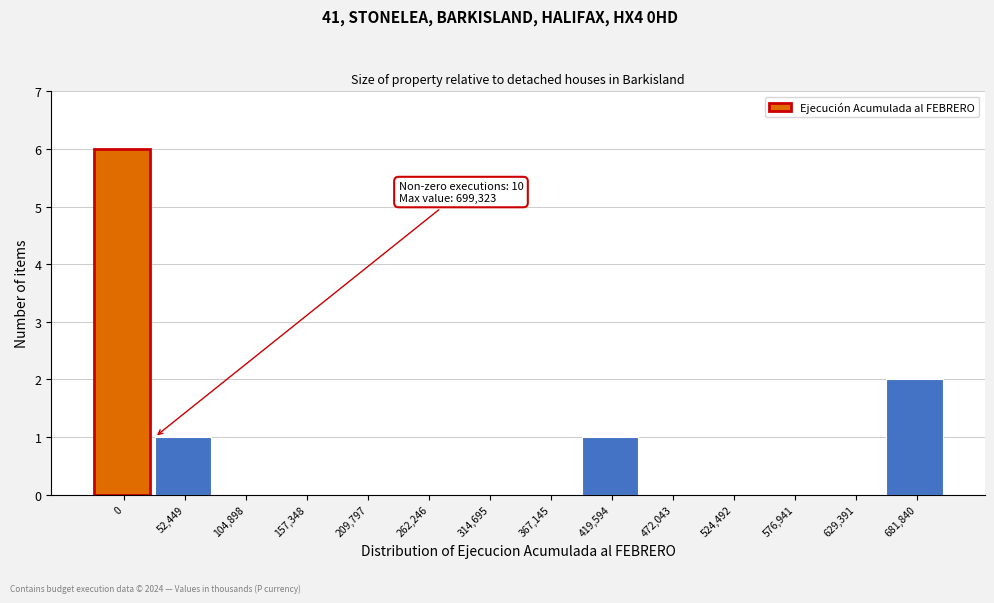

Reading left to right, extract all data points from this chart.

0=6	52,449=1	104,898=0	157,348=0	209,797=0	262,246=0	314,695=0	367,145=0	419,594=1	472,043=0	524,492=0	576,941=0	629,391=0	681,840=2